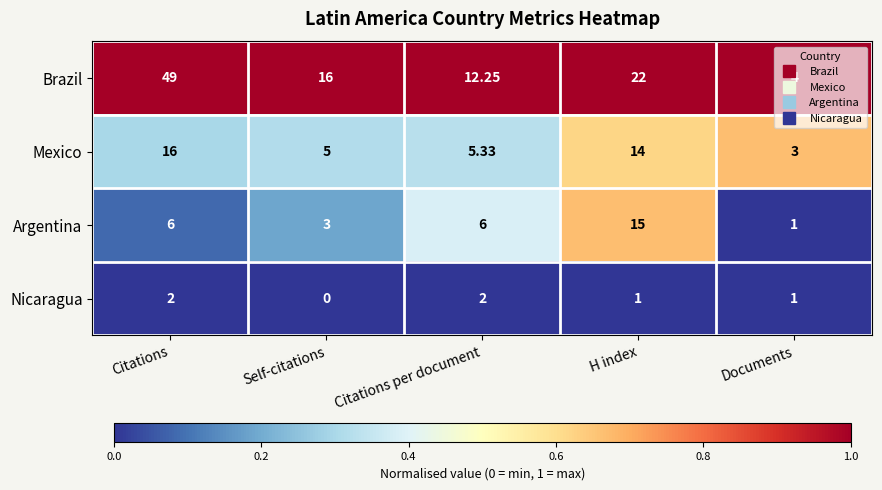

At which label is Mexico closest to 9?

Citations per document